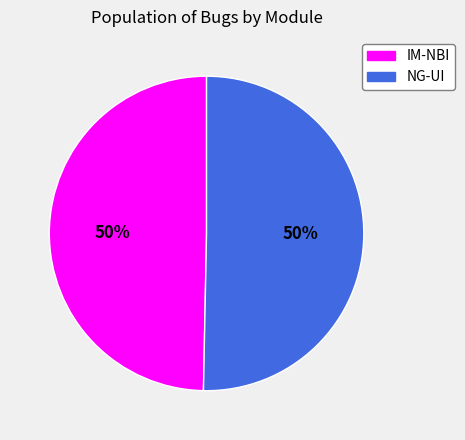

Combined, do NG-UI and IM-NBI account for over 50%?

Yes